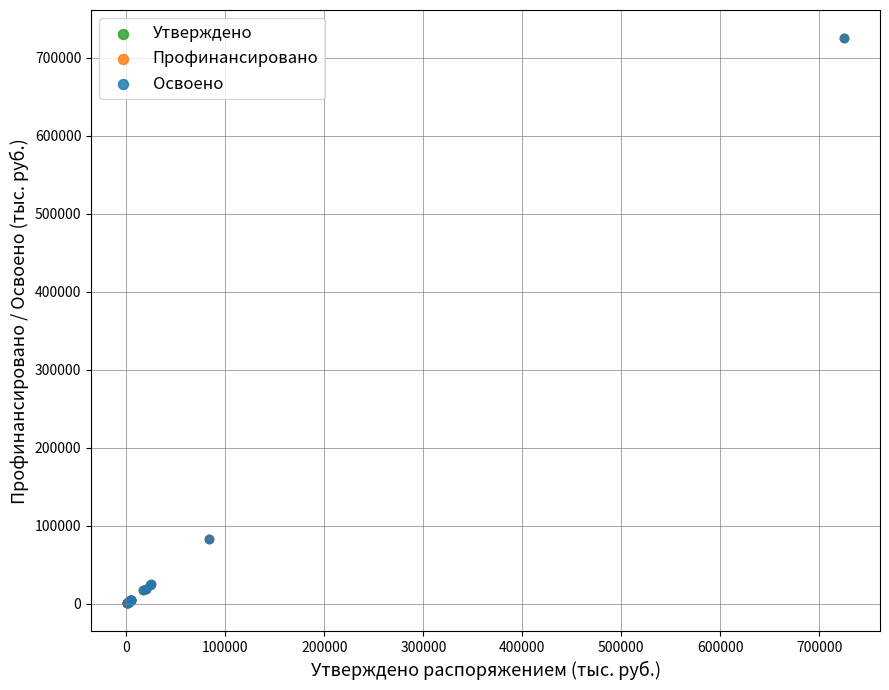

What are all the series names shown in the legend?

Утверждено, Профинансировано, Освоено